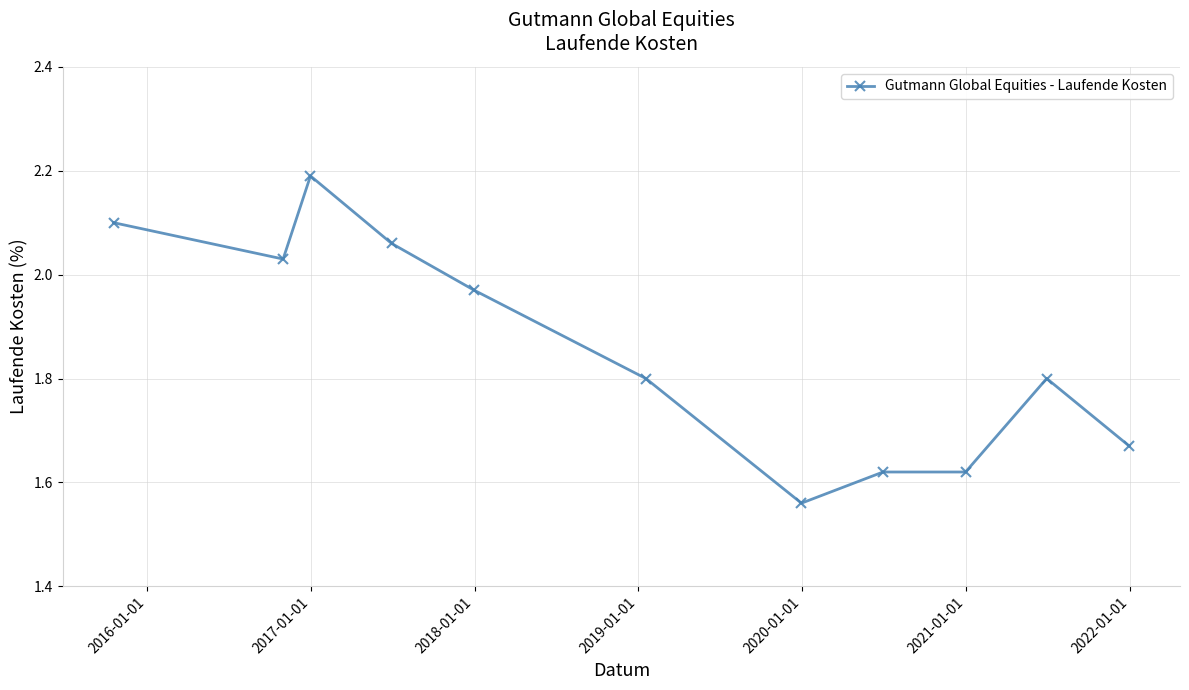

What is the sum of all values?

20.4